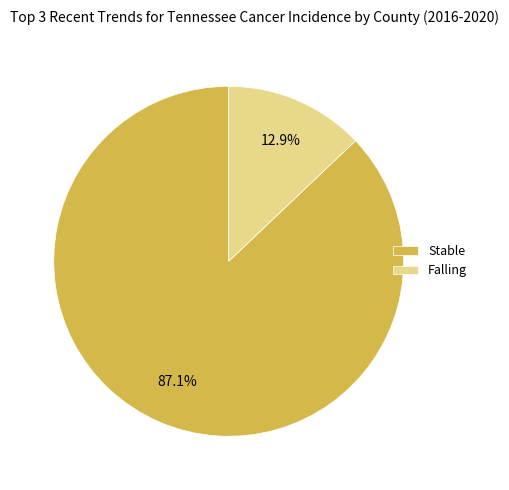

Approximately how many times larger is the value at Stable compared to Falling?

6.8